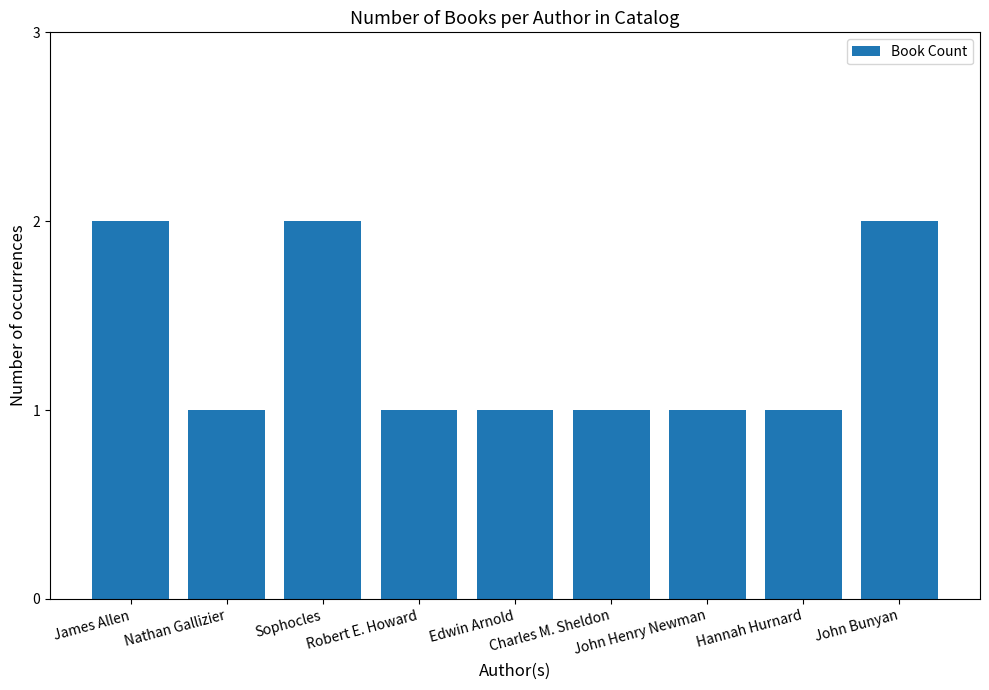

What value does the data have at Nathan Gallizier?

1